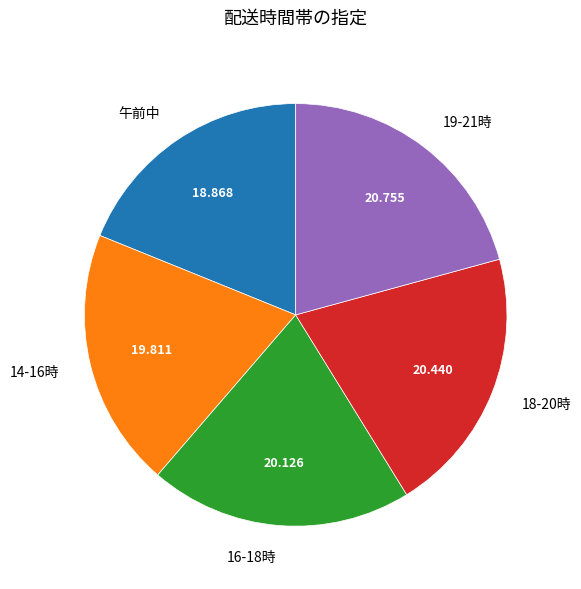

How many segments does this pie chart have?

5